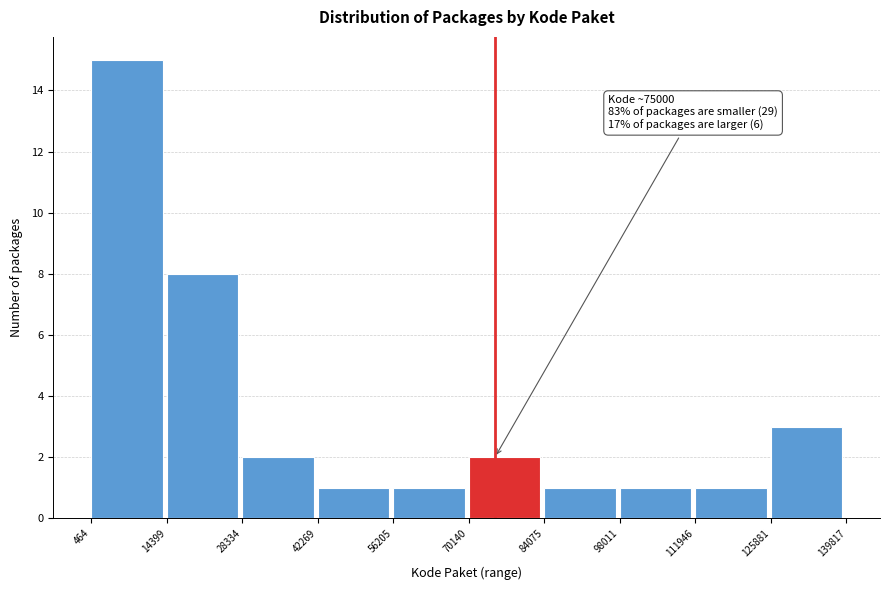

Which range on the x-axis has the tallest bar?

464 to 14399